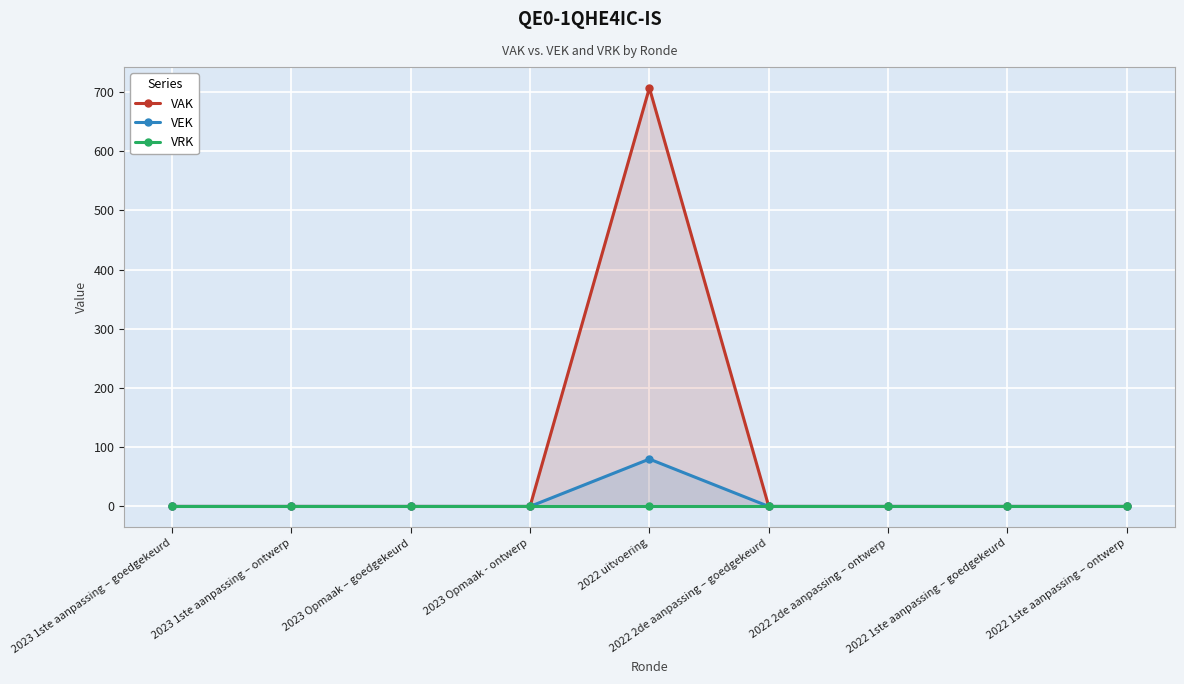

Reading right to left, what are all the values shown in this chart?

VAK: 0	0	0	0	707	0	0	0	0
VEK: 0	0	0	0	80	0	0	0	0
VRK: 0	0	0	0	0	0	0	0	0